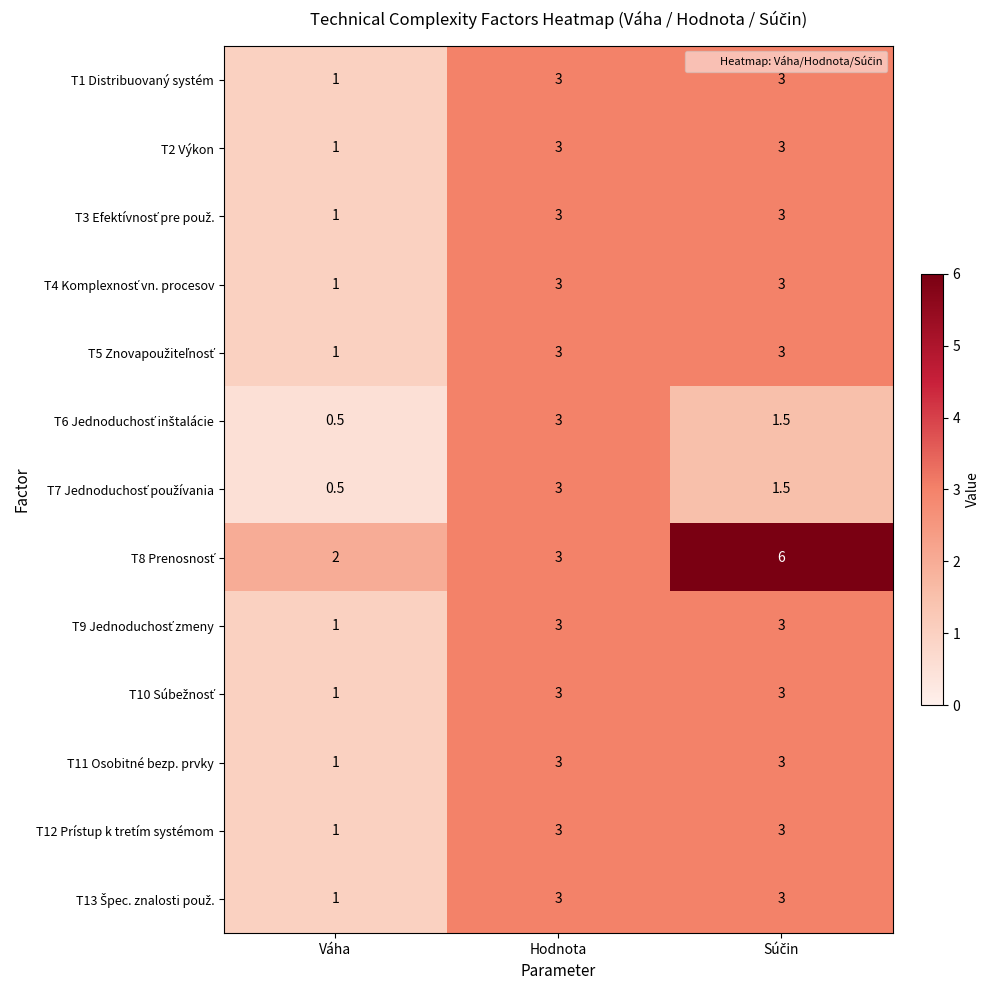

What is the difference between the maximum and minimum values in the T2 Výkon series?

2.0